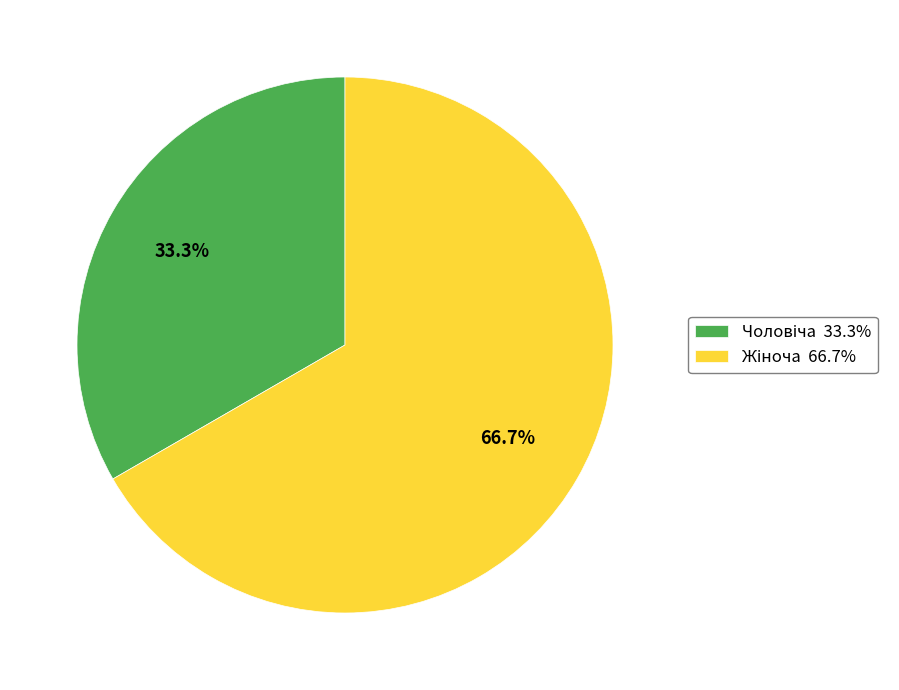

Is there a majority slice in this chart?

Yes